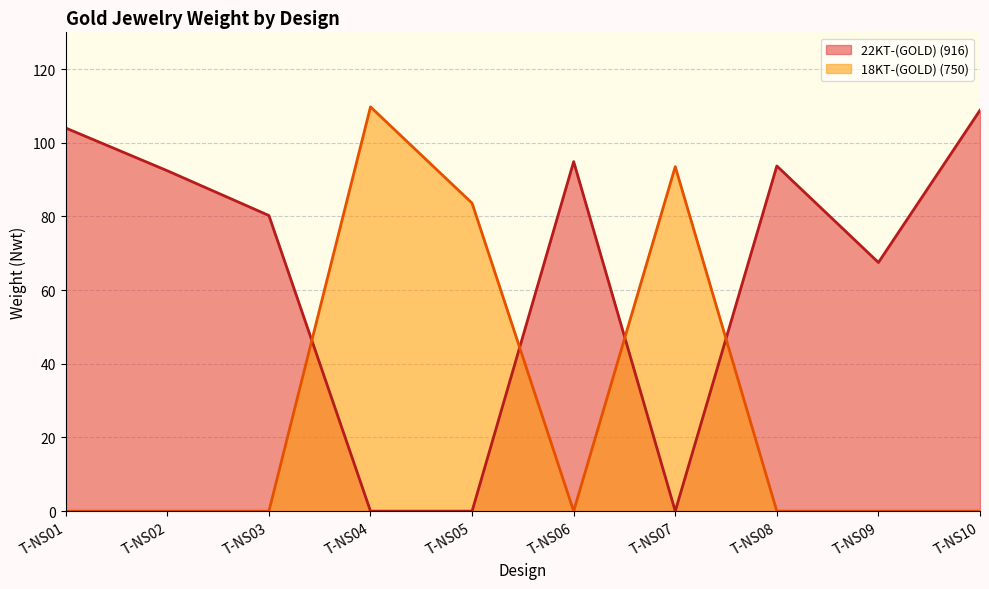

What is the difference between the highest and lowest values at T-NS09?

67.5